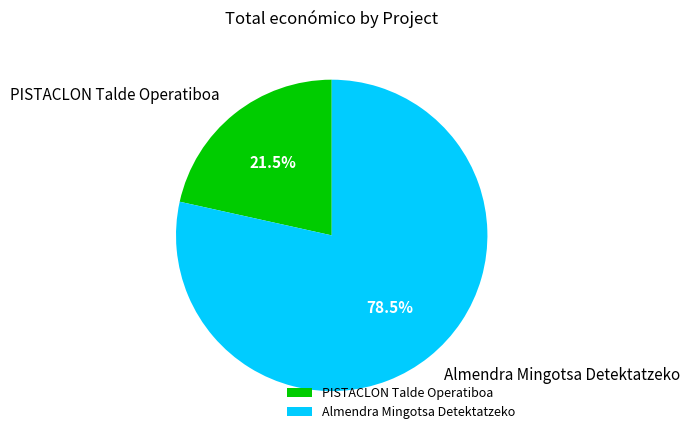

Which has a higher value, PISTACLON Talde Operatiboa or Almendra Mingotsa Detektatzeko?

Almendra Mingotsa Detektatzeko